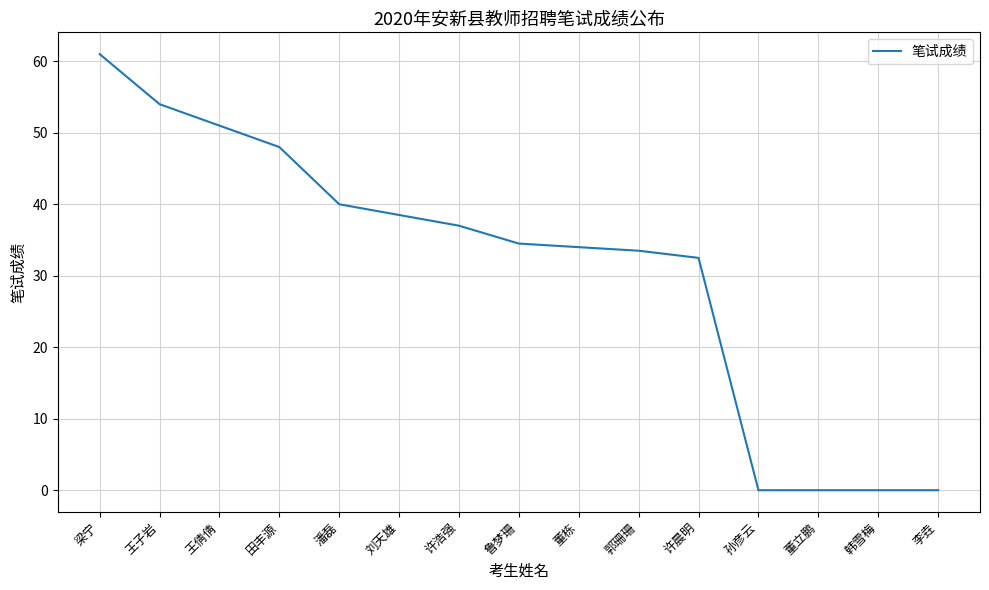

What is the sum of all values?

464.0